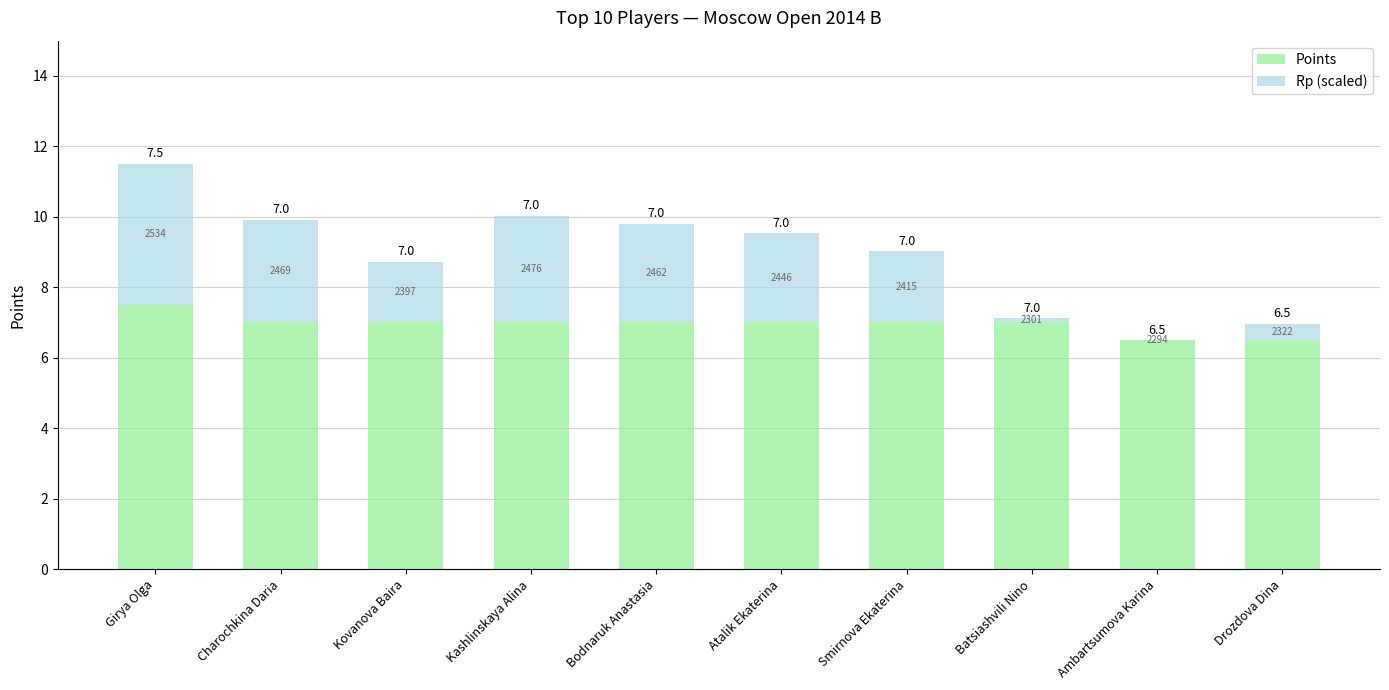

What is the highest value of the Points series?

7.5